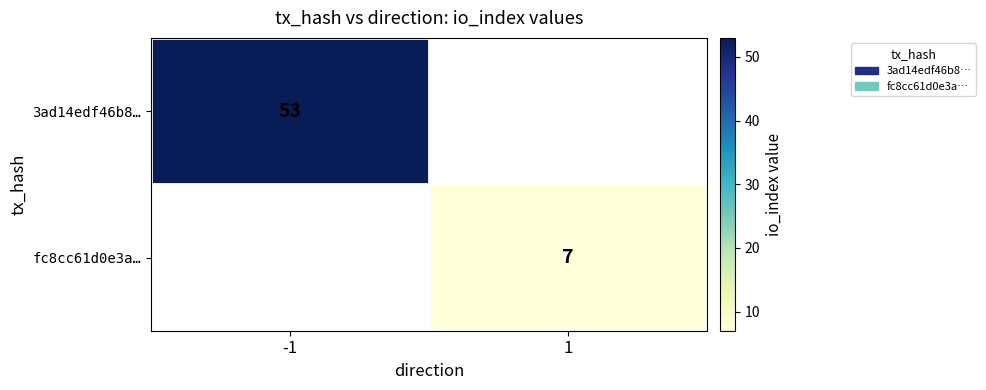

The value of fc8cc61d0e3a… at 1 is 7. True or false?

True